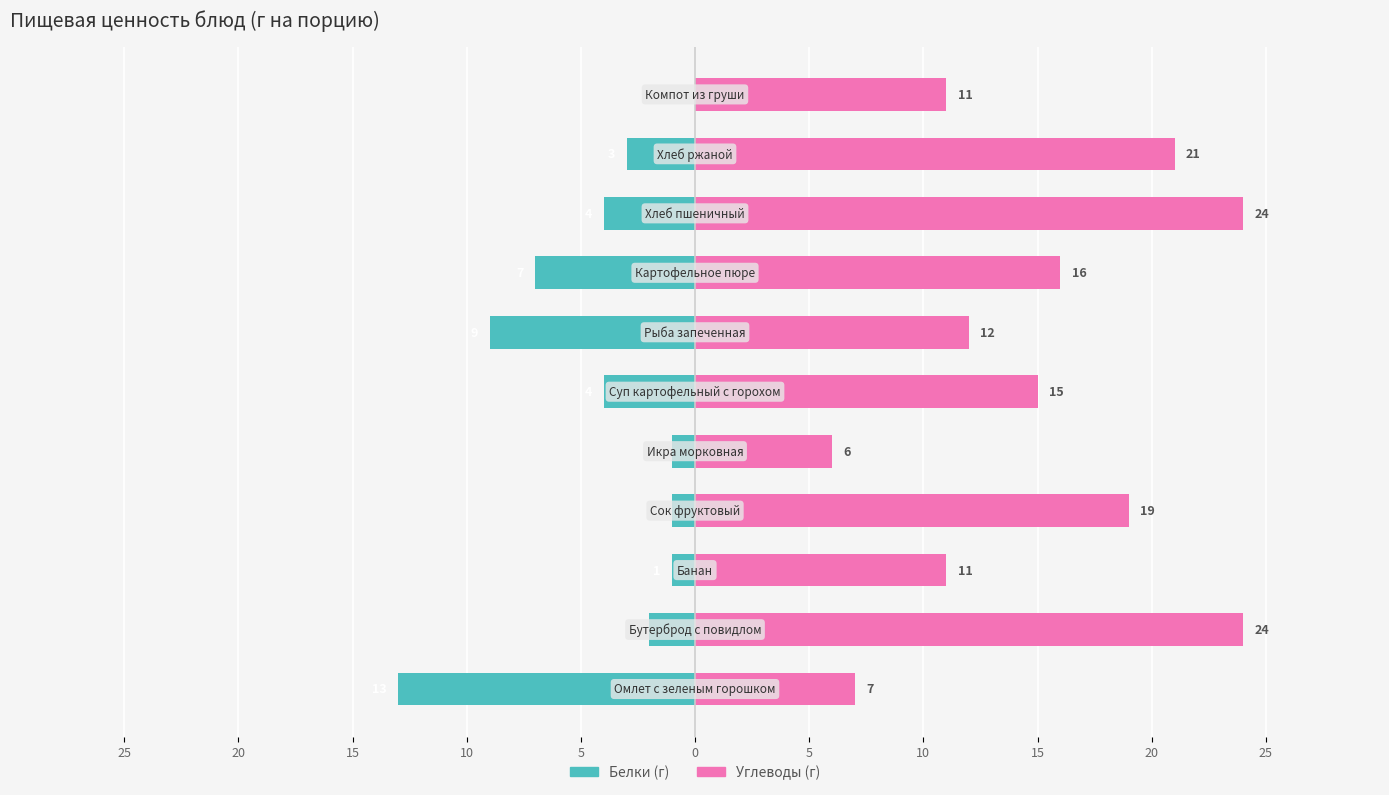

What is the difference between the second highest and second lowest values in the Углеводы series?

17